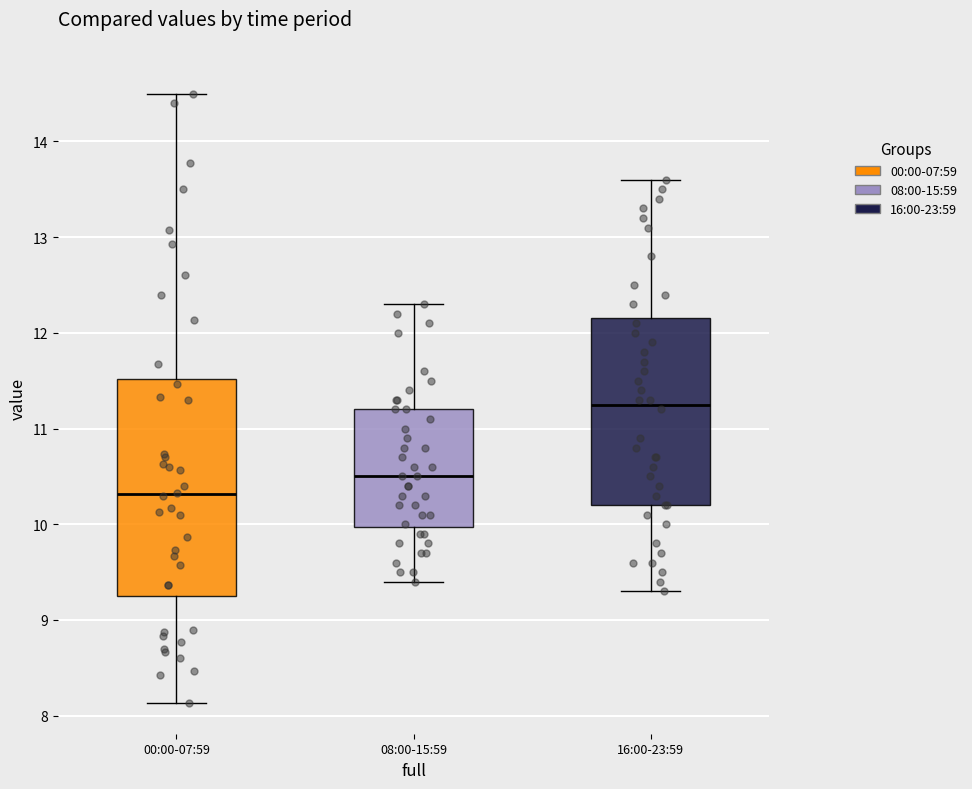

Reading left to right, read every box against the y-axis: the position of its median line, the range the box covers, and the ends of its whiskers. The values are not printed on the chart, so give them approximately, as read against the axis.

00:00-07:59: median 10.3, box 9.3 to 11.5, whiskers 8.1 to 14.5
08:00-15:59: median 10.5, box 10.0 to 11.2, whiskers 9.4 to 12.3
16:00-23:59: median 11.3, box 10.2 to 12.2, whiskers 9.3 to 13.6